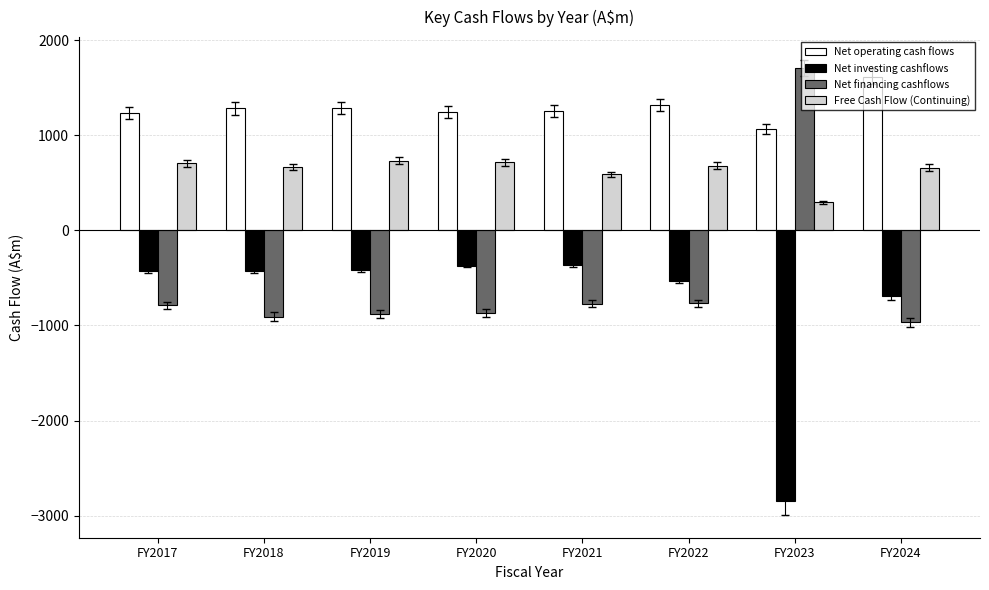

What is the sum of all Net financing cashflows values?

-4245.1